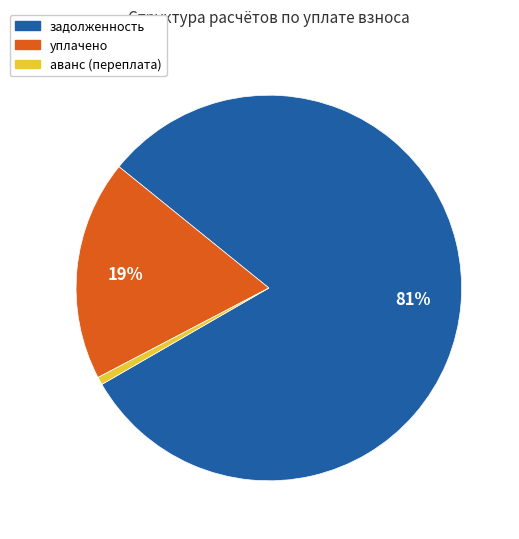

Does any single category account for the majority?

Yes